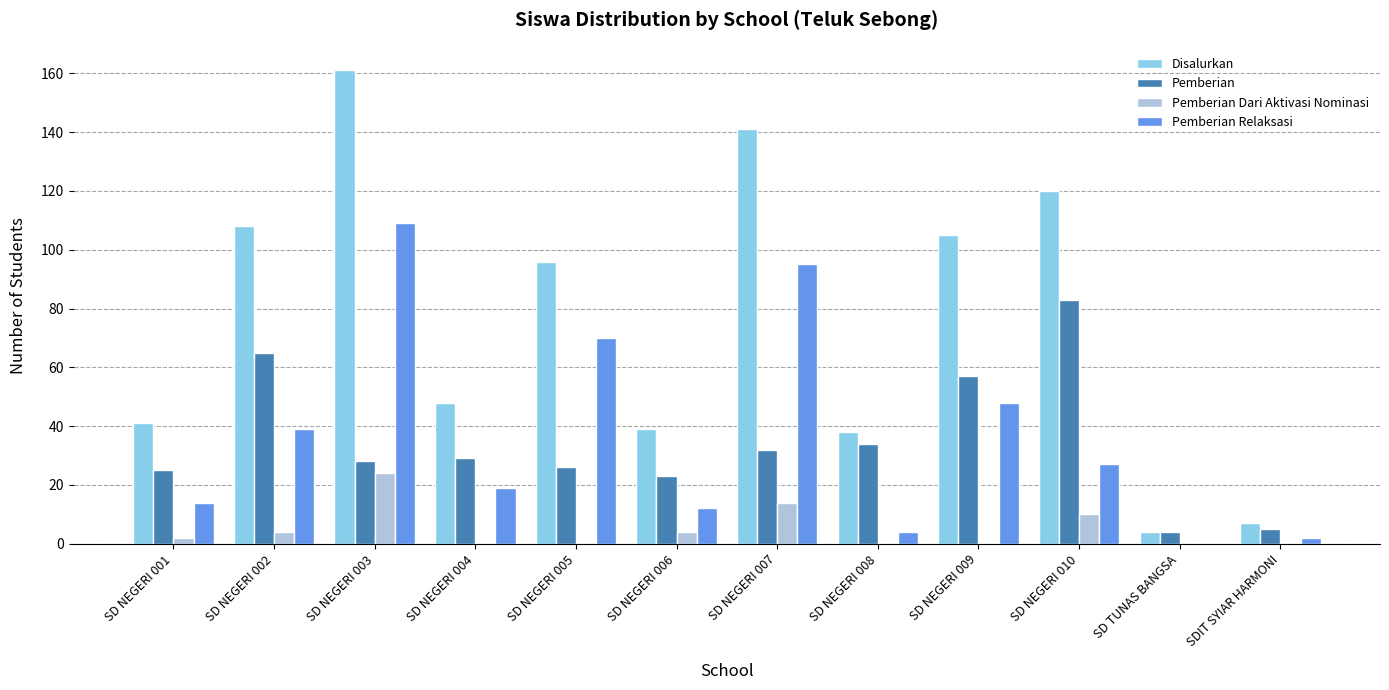

Between SD NEGERI 008 and SD NEGERI 010, which series saw the biggest shift?

Disalurkan